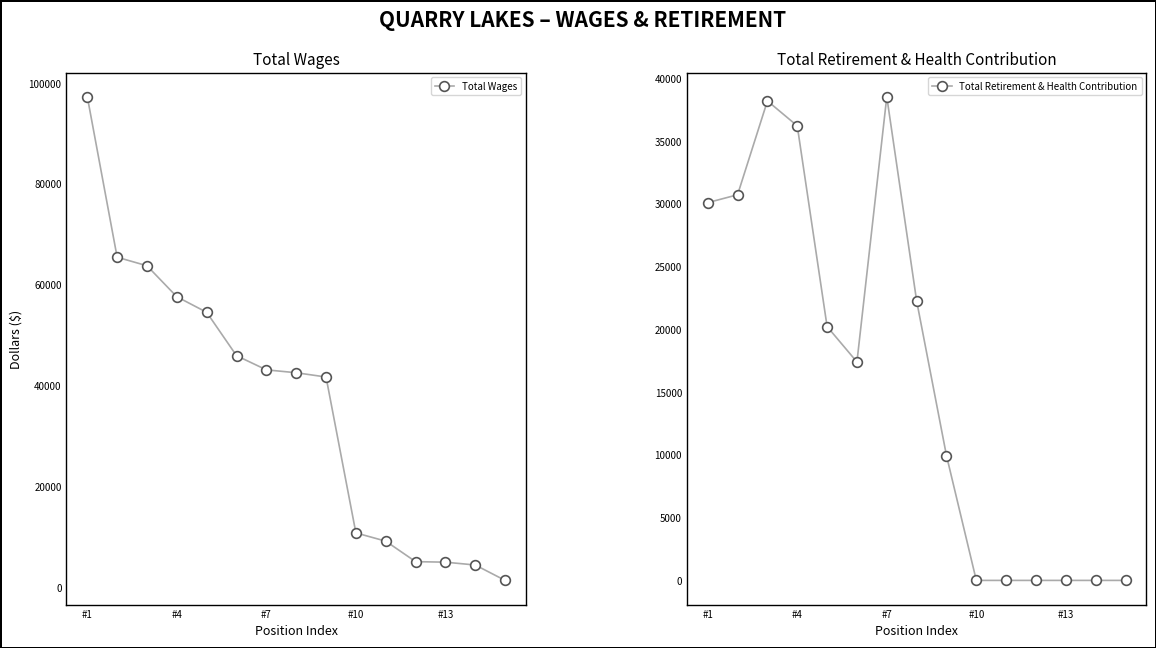

Where does the Total Wages series first go above 42580?

#1